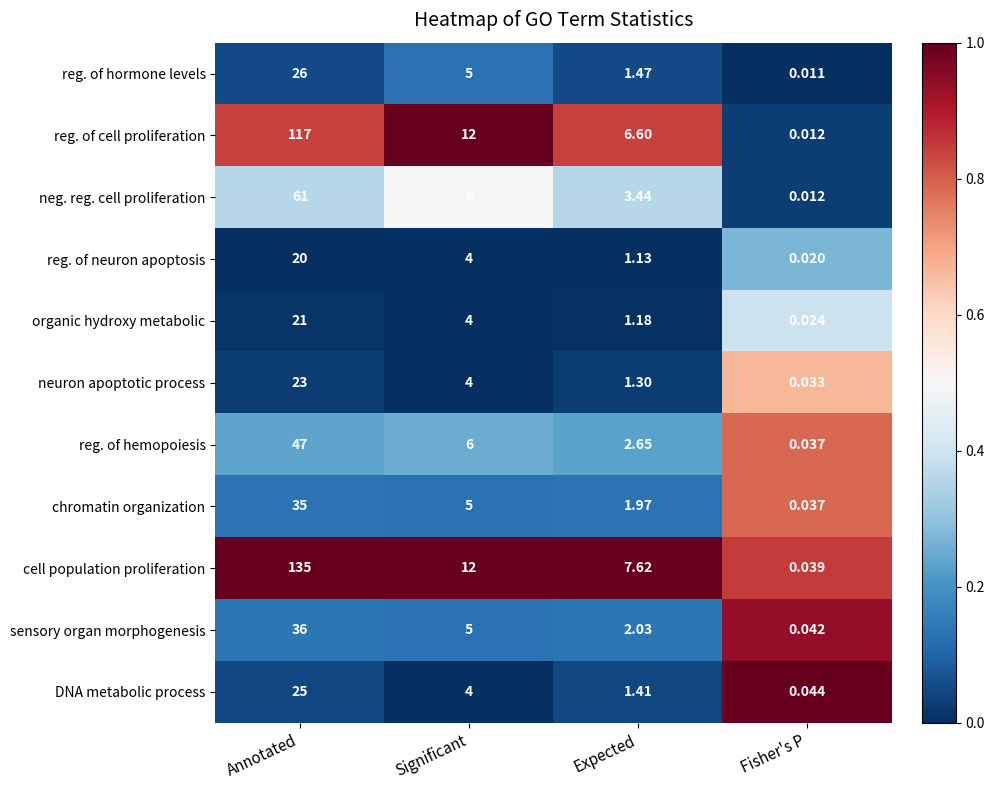

At which category is the sum across all series the highest?

Annotated